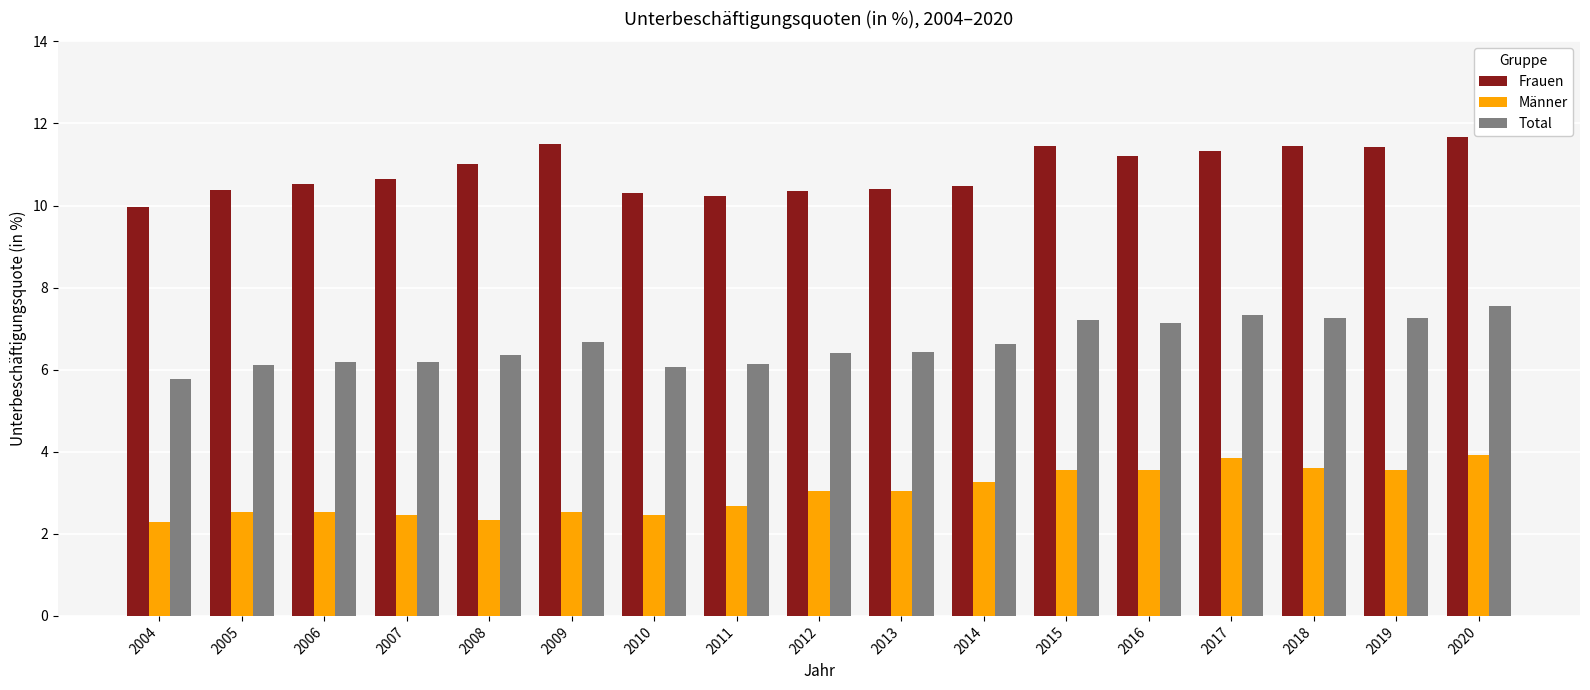

Where does the Total series first go above 6?

2005